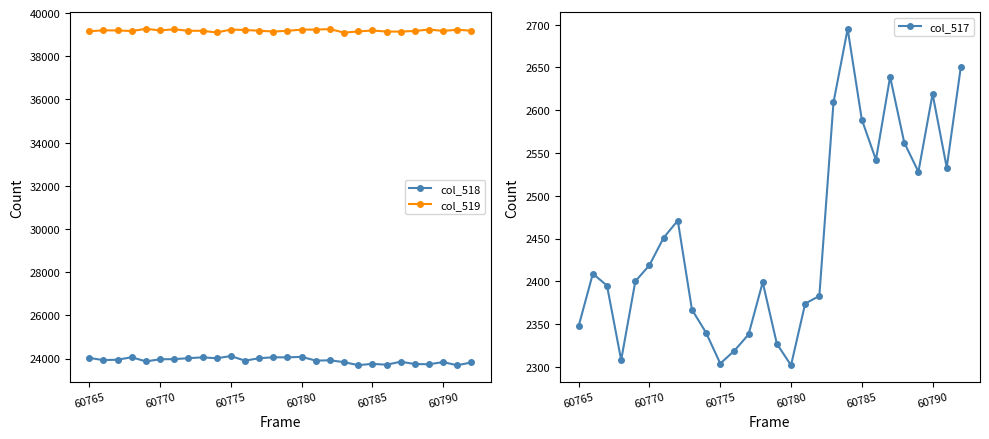

Is this an area chart (filled region under the line)?

No